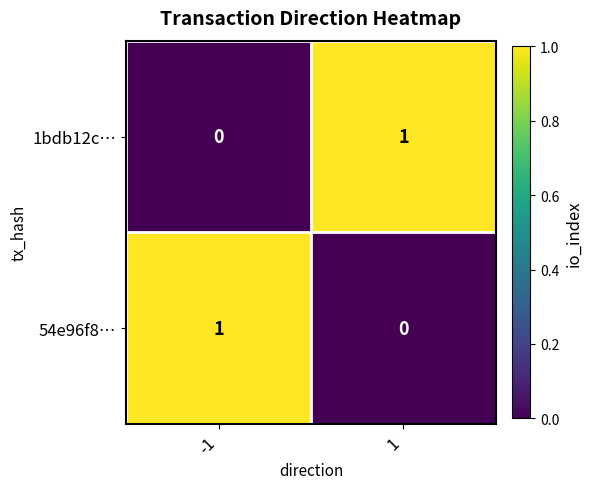

Is the value of 1bdb12c… at -1 greater than the value of 54e96f8… at -1?

No